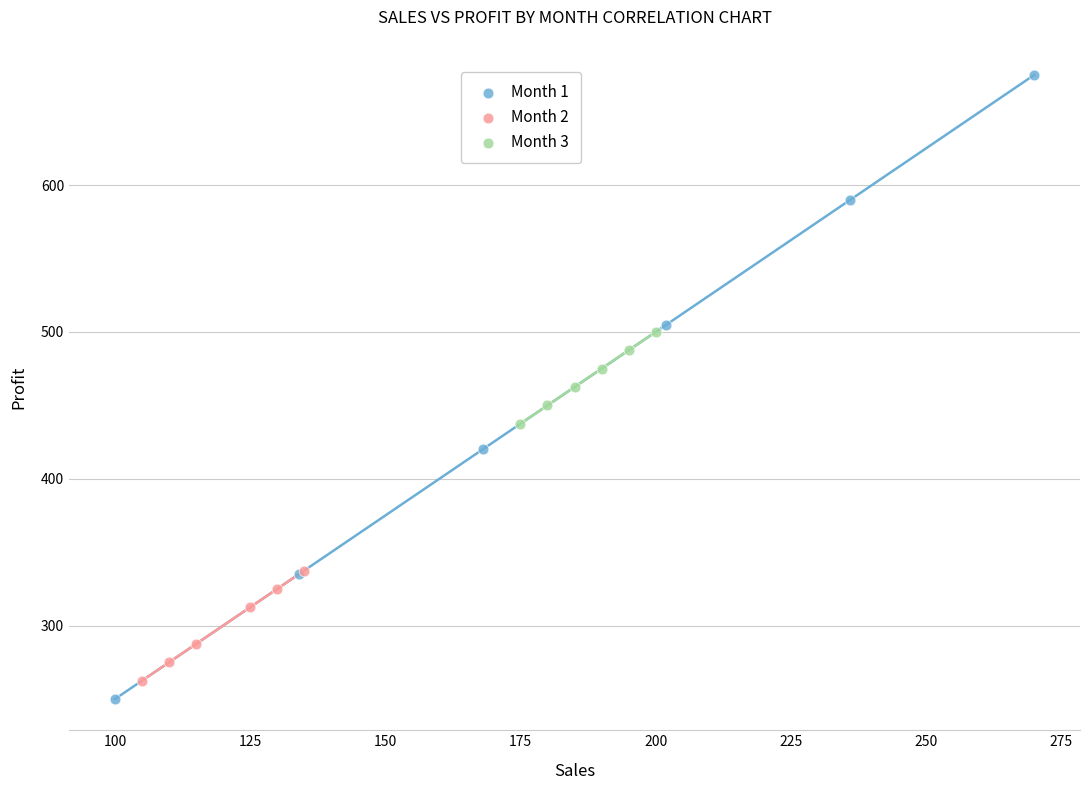

Which series contains the highest Y value?

Month 1